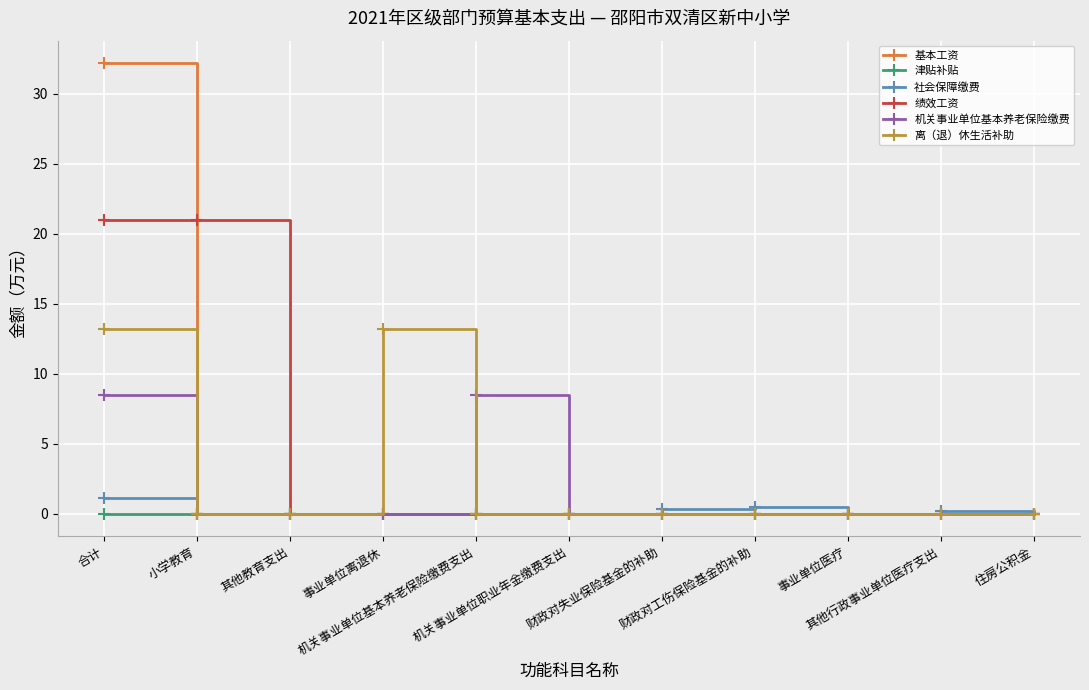

What is the maximum value shown in the chart?

32.2